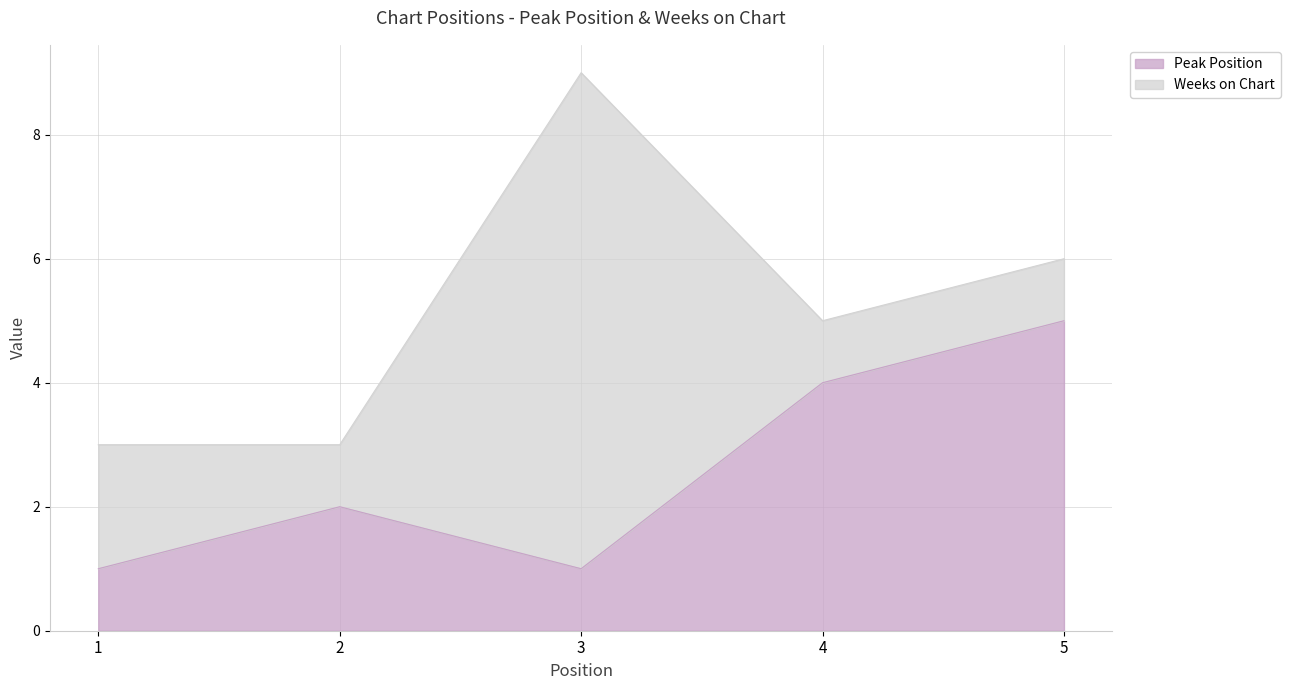

True or false: the data has more than 0 interior local peaks.

True